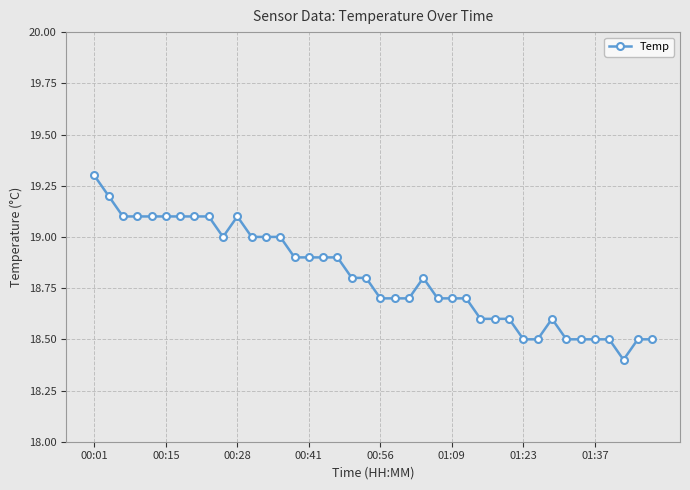

What is the maximum value shown in the chart?

19.3